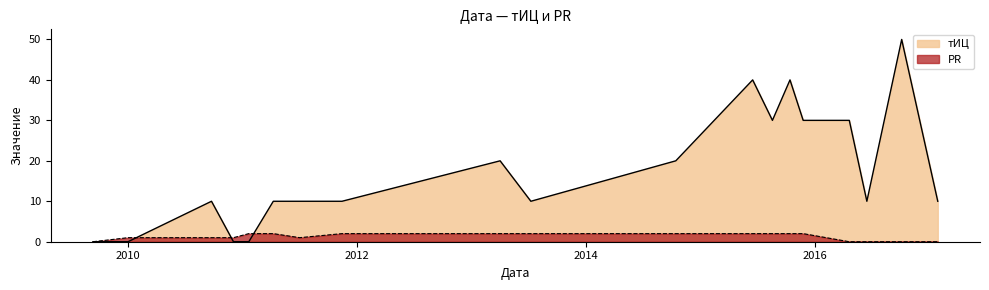

Count the number of categories in the chart.

19